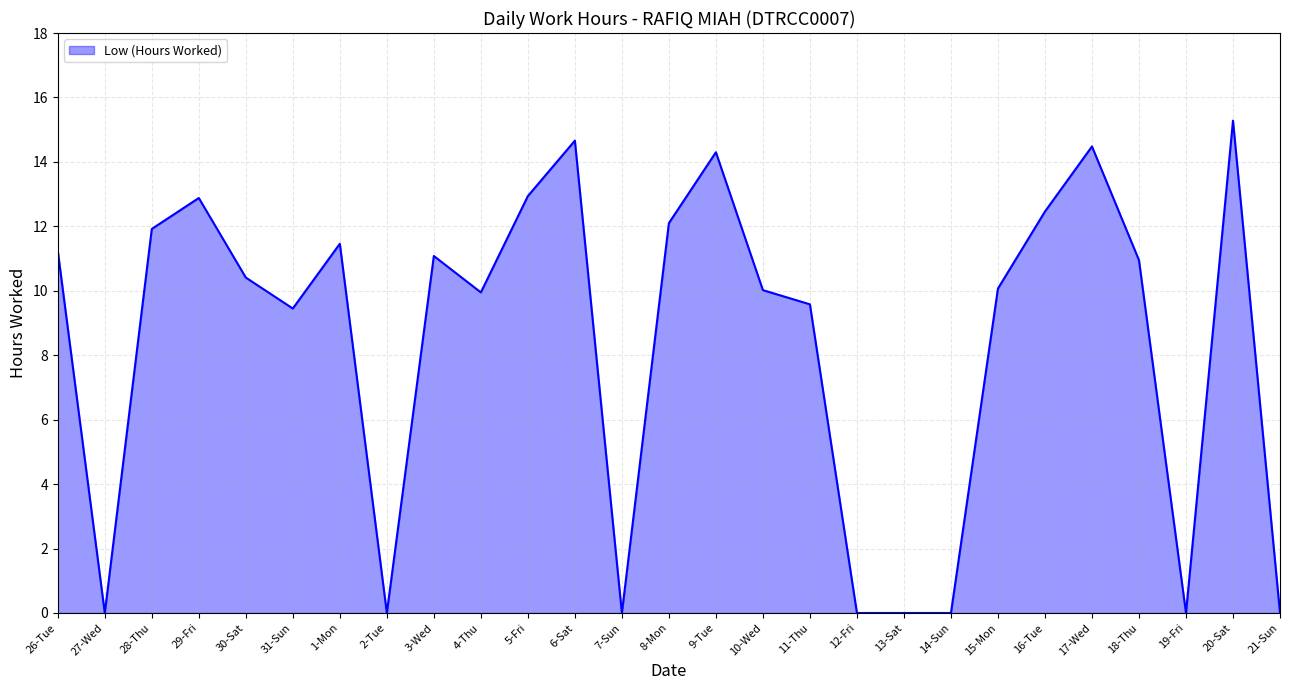

Which category has the highest value across all series?

20-Sat